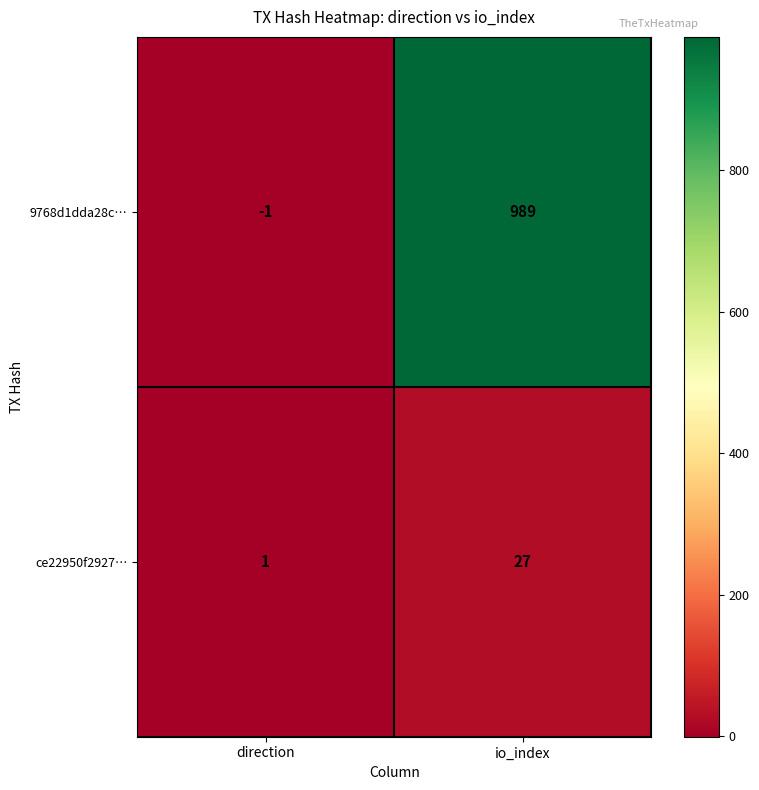

List the series in order of their overall mean, highest first.

9768d1dda28c…, ce22950f2927…